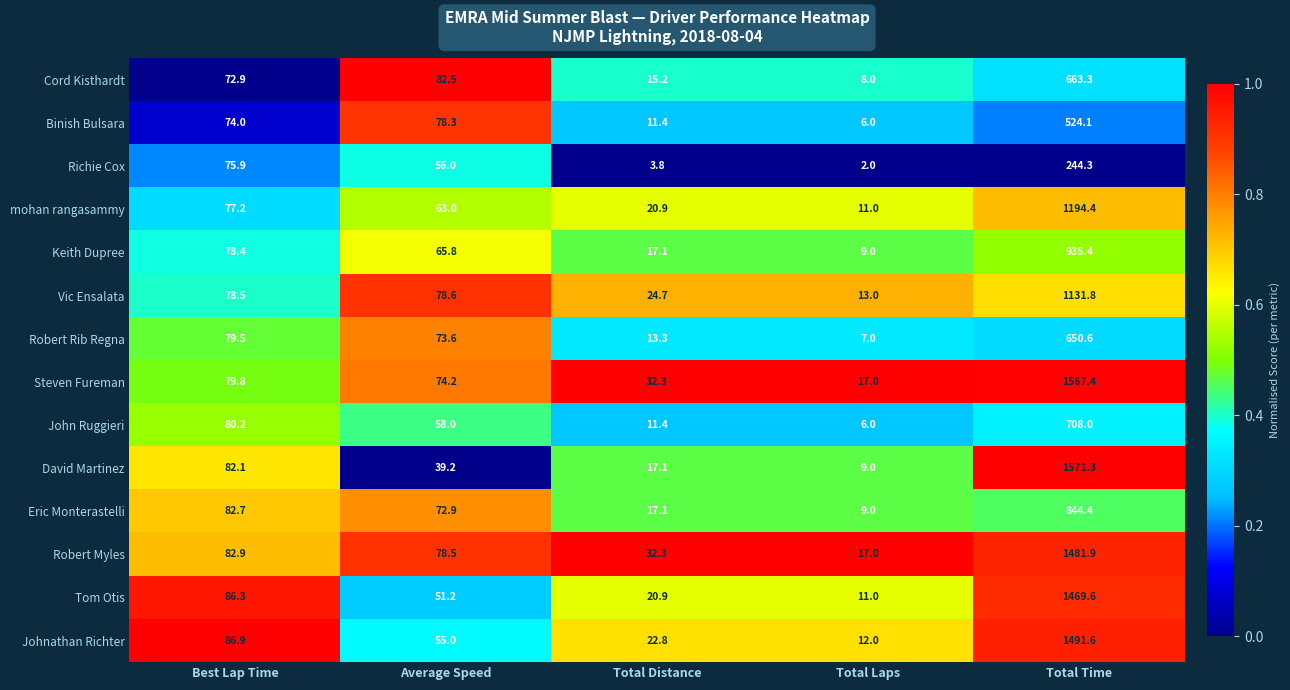

Which series has the largest total across all categories?

Steven Fureman